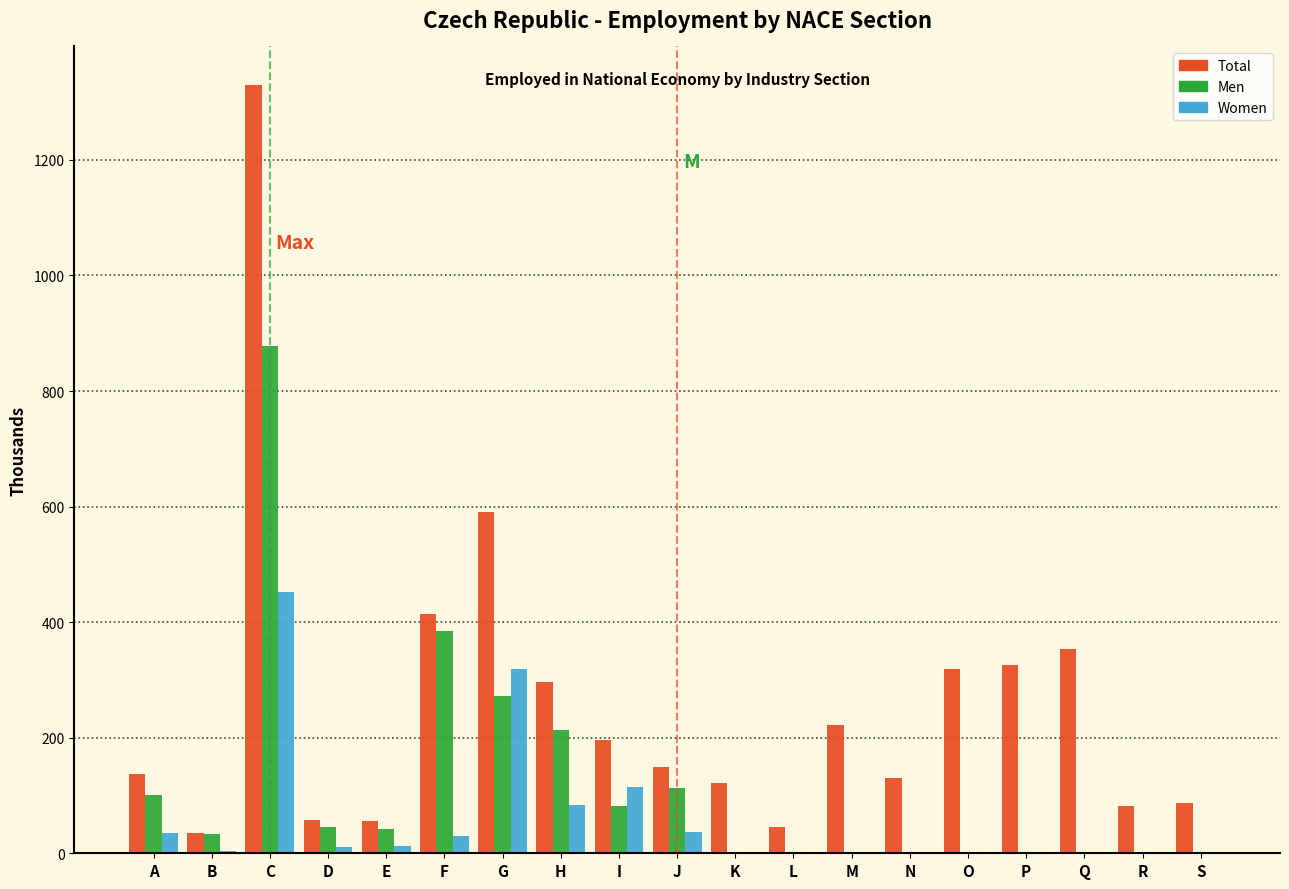

Which category has the highest value in the Total series?

C